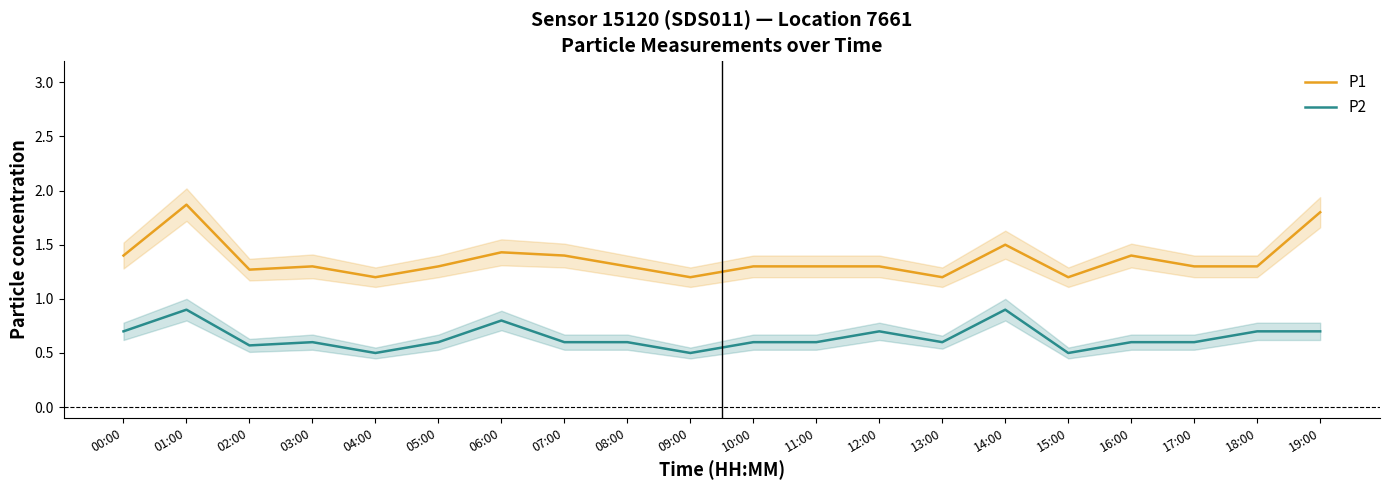

True or false: P2 has a value of 0.7 at 09:00.

False